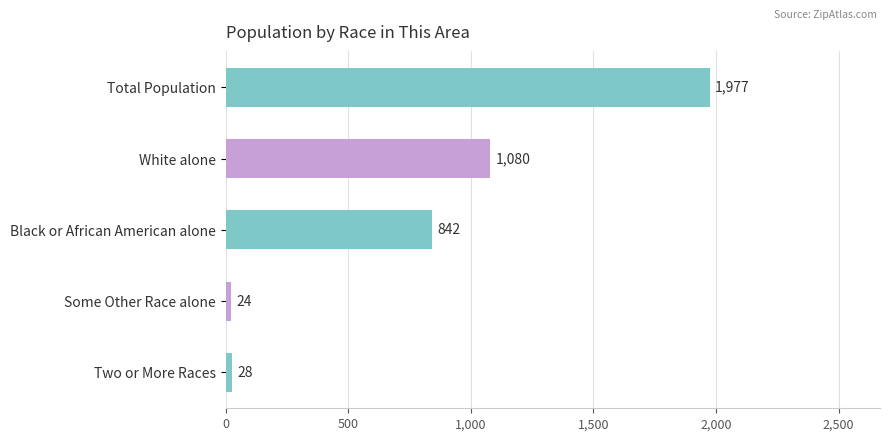

Reading top to bottom, what are all the values shown in this chart?

1977	1080	842	24	28